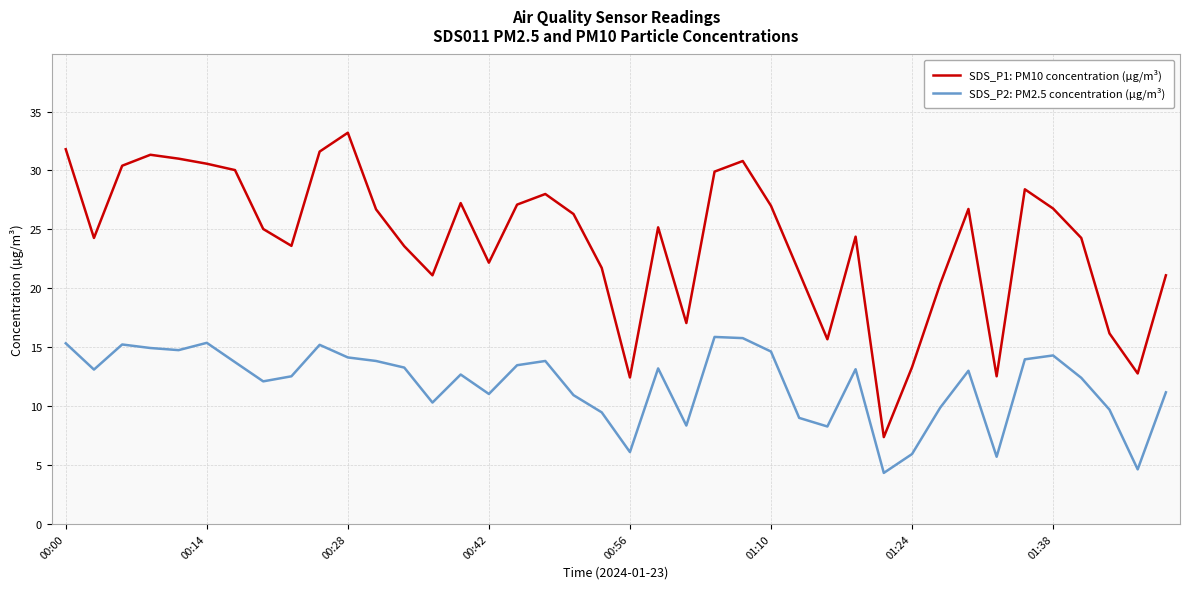

What is the difference between the maximum and minimum values in the SDS_P1: PM10 concentration (µg/m³) series?

25.8